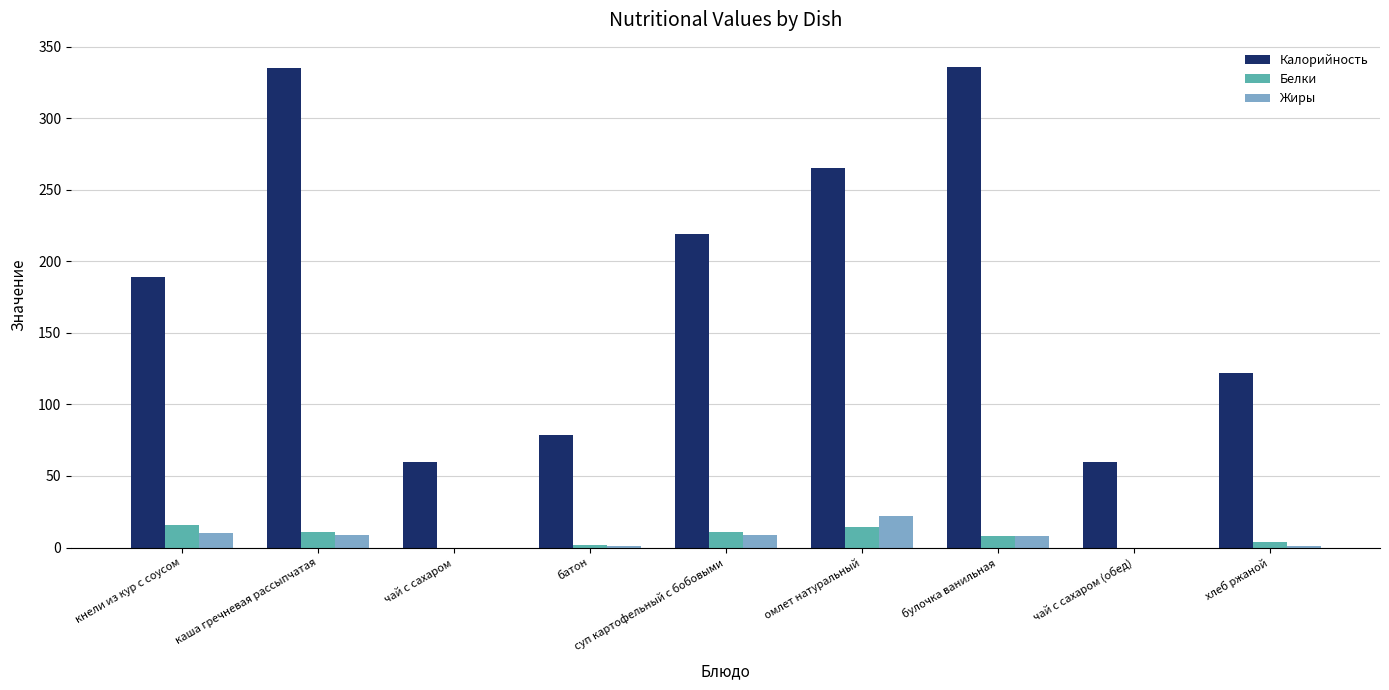

At which label does Белки first exceed 8?

кнели из кур с соусом